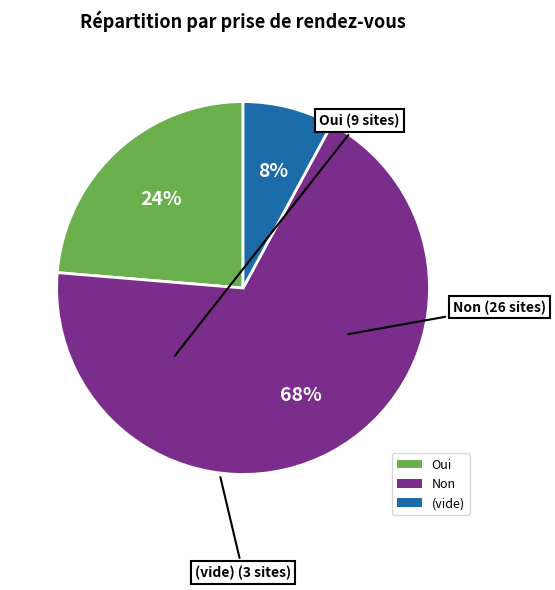

What is the smallest slice in the pie chart?

(vide)